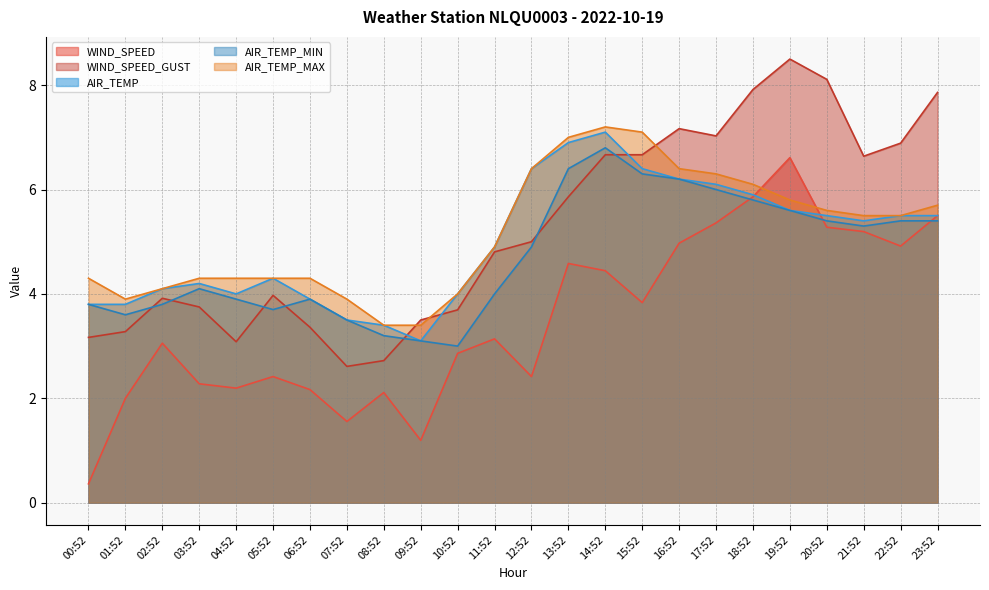

What is the difference between the maximum and minimum values in the AIR_TEMP series?

4.0